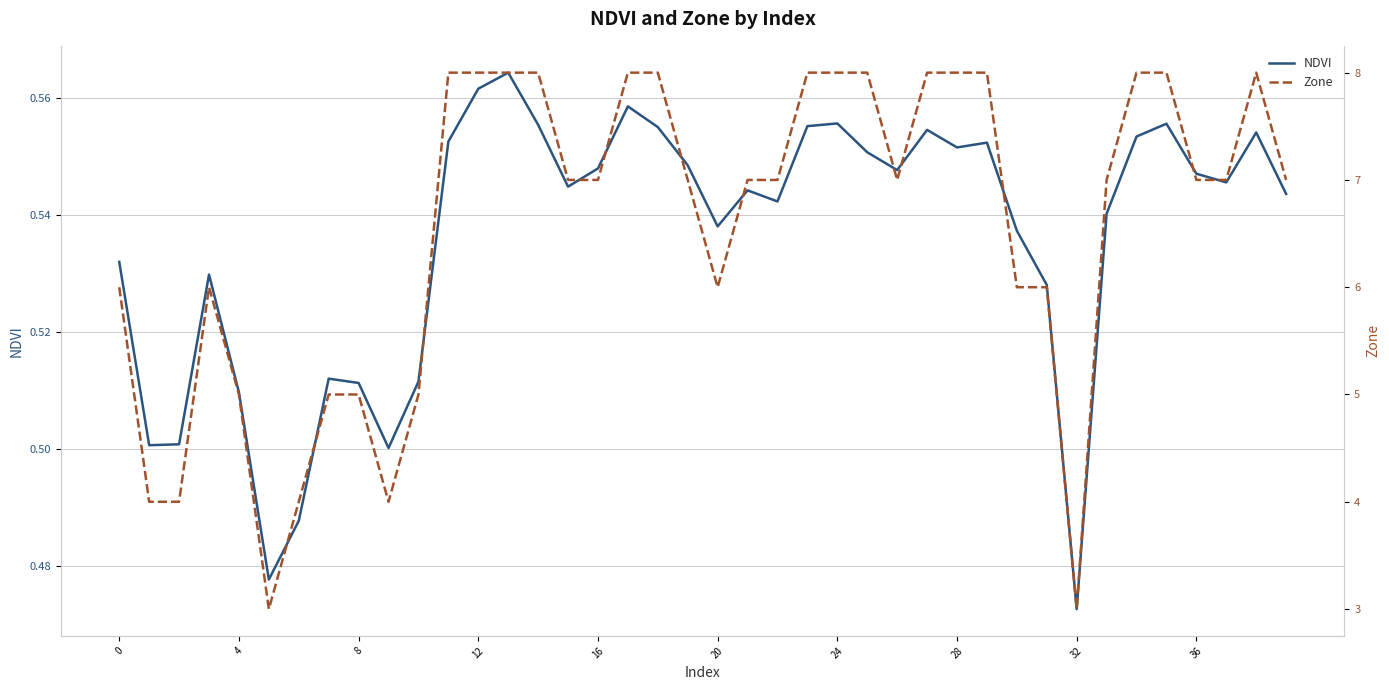

The value of NDVI at 12 is 0.1. True or false?

False